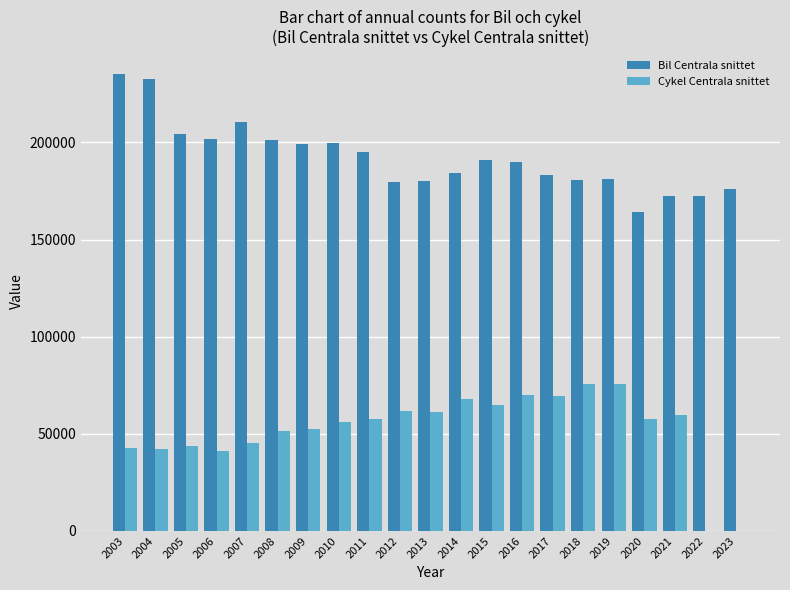

Which series has the widest spread of values?

Cykel Centrala snittet